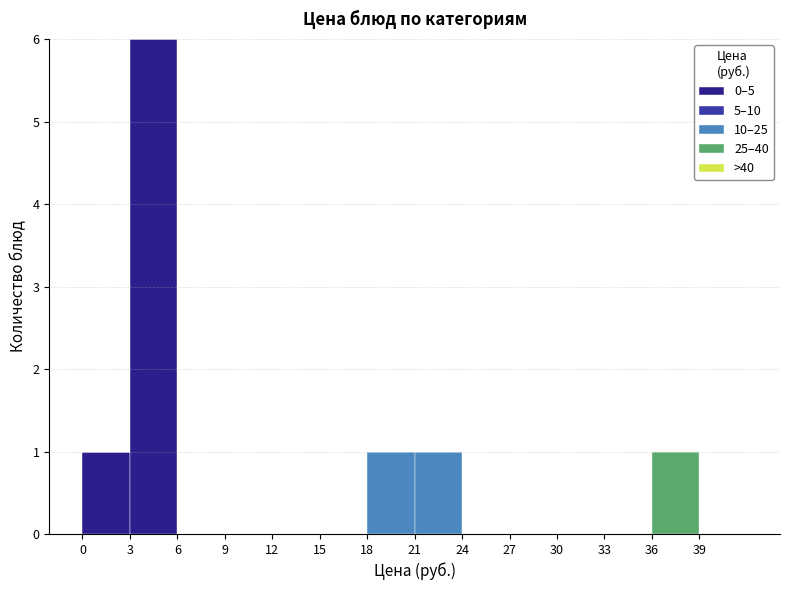

Reading left to right, list every stacked bar in this chart as the range it spans on the x-axis followed by its total height. The values are not printed on the chart, so give them approximately, as read against the axis.

0 to 3: 1
3 to 6: 6
6 to 9: 0
9 to 12: 0
12 to 15: 0
15 to 18: 0
18 to 21: 1
21 to 24: 1
24 to 27: 0
27 to 30: 0
30 to 33: 0
33 to 36: 0
36 to 39: 1
39 to 42: 0